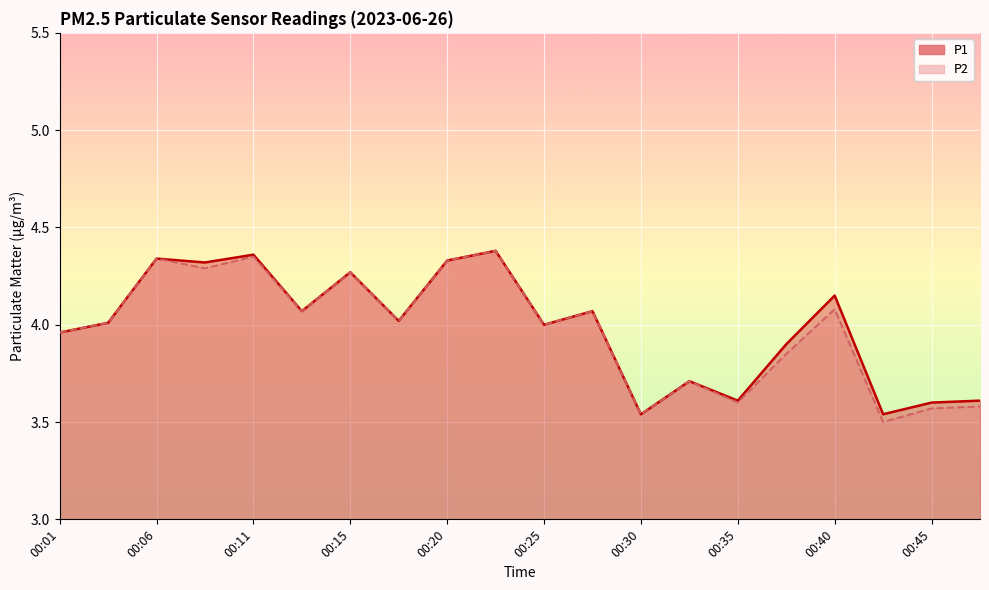

How many interior local peaks does the P1 series have?

7